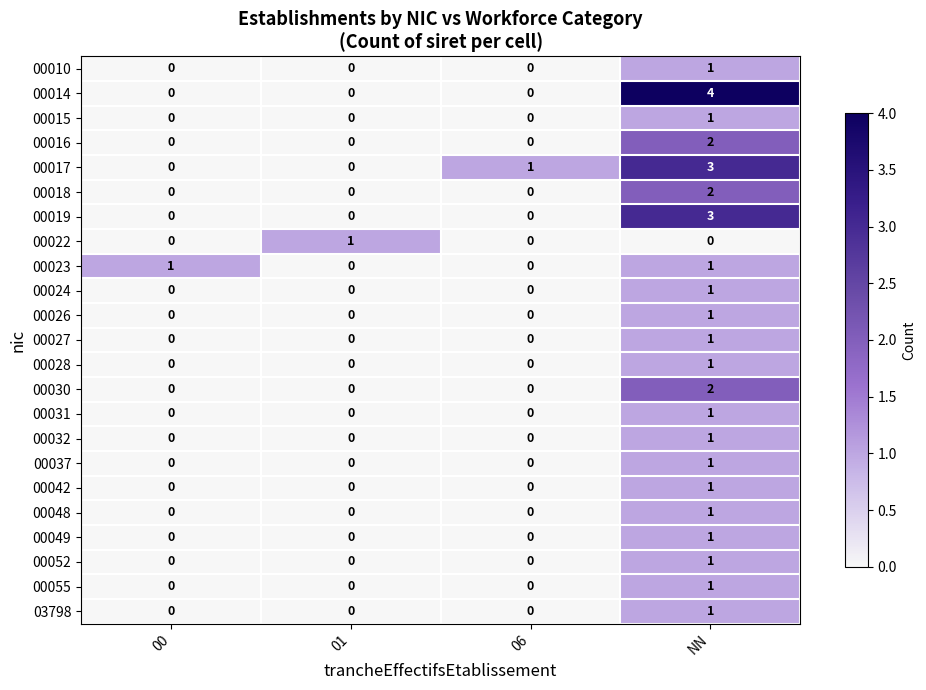

How many data points does each series have?

4